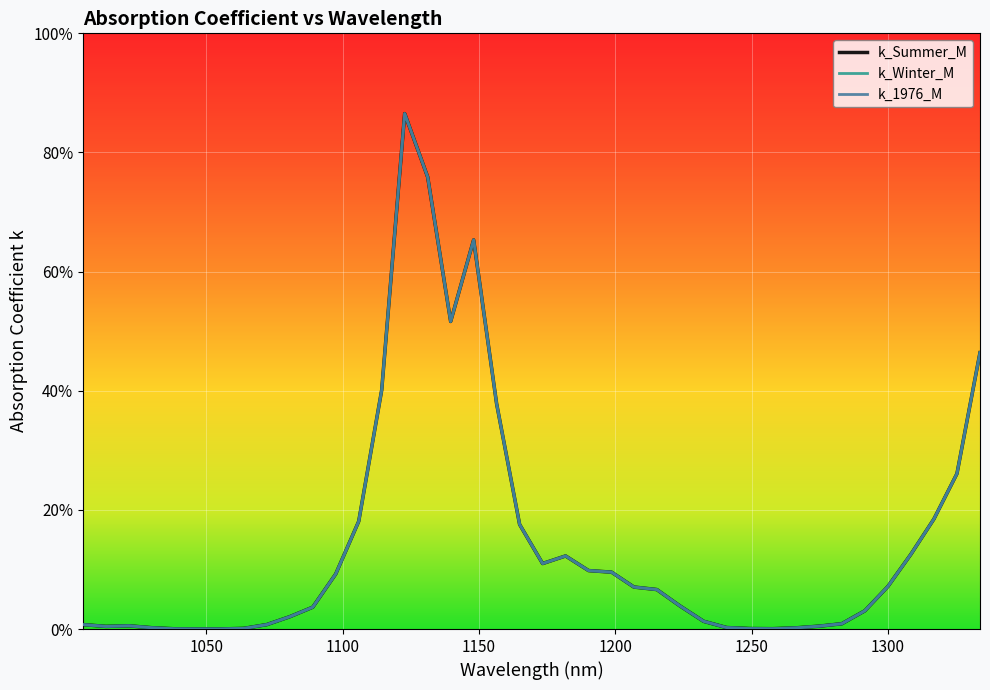

True or false: k_Summer_M and k_Winter_M intersect in this chart.

False